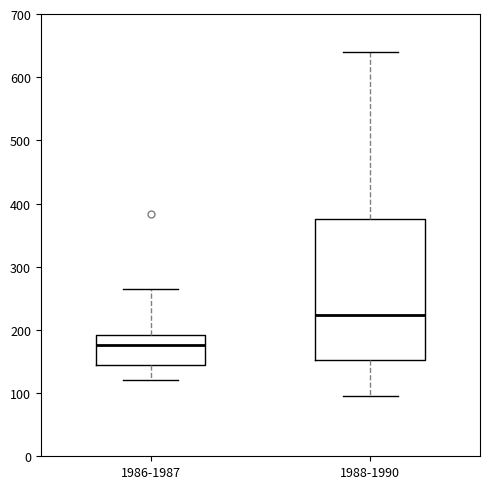

Comparing the boxes themselves (not the whiskers), which one is the tallest?

1988-1990